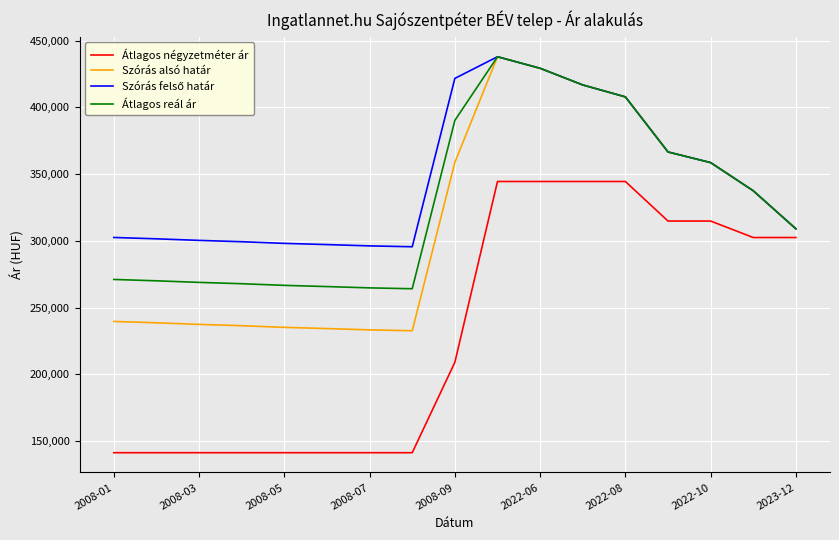

What is the minimum value shown in the chart?

141288